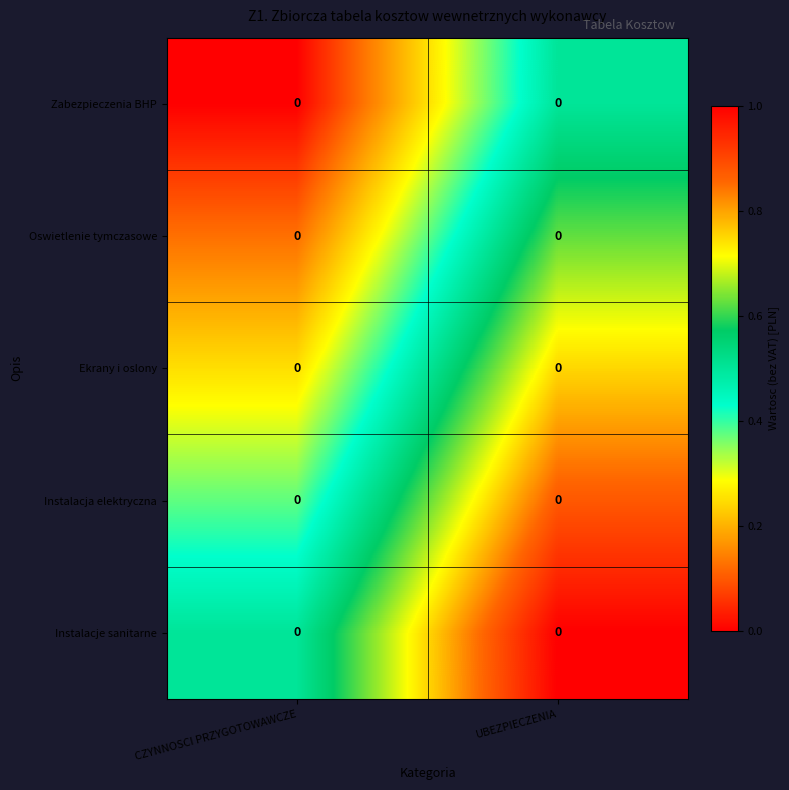

Is it true that Instalacje sanitarne equals 0.7 at CZYNNOSCI PRZYGOTOWAWCZE?

False